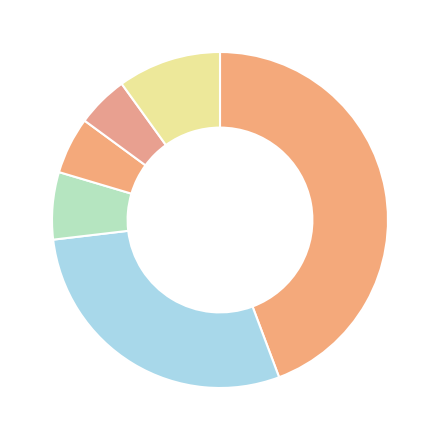

How many segments does this pie chart have?

6